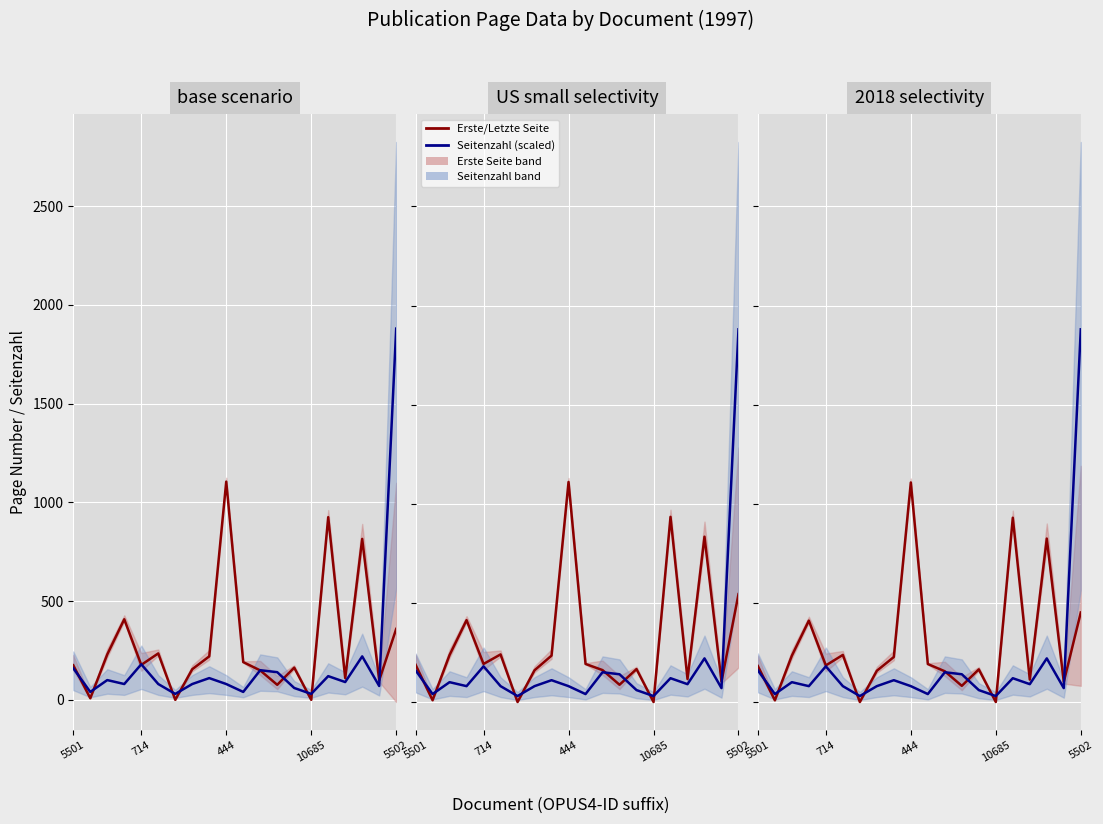

Between 5501 and 10685, which series saw the biggest shift?

Erste/Letzte Seite